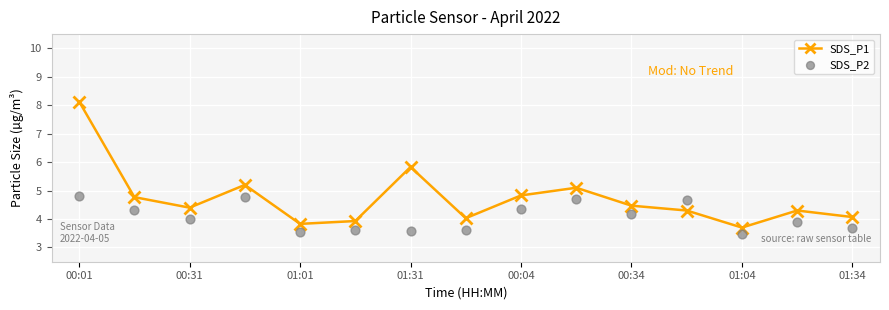

At how many categories does at least one series exceed 5?

4